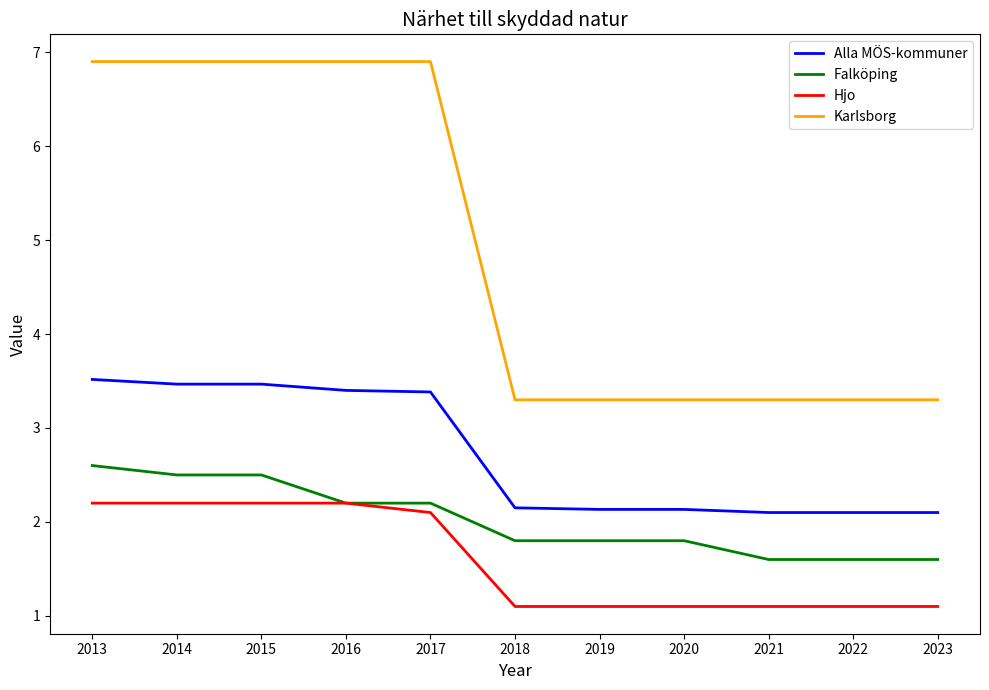

What are all the series names shown in the legend?

Alla MÖS-kommuner, Falköping, Hjo, Karlsborg